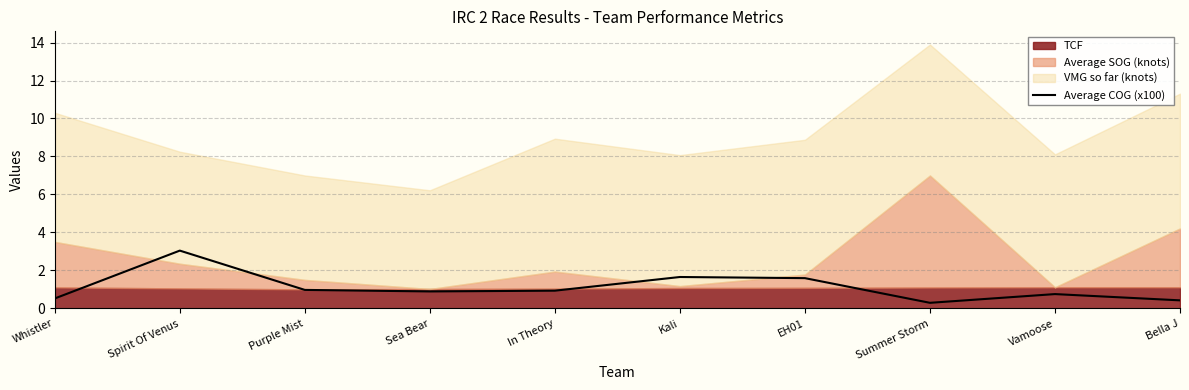

Between Sea Bear and Kali, which is larger?

Kali